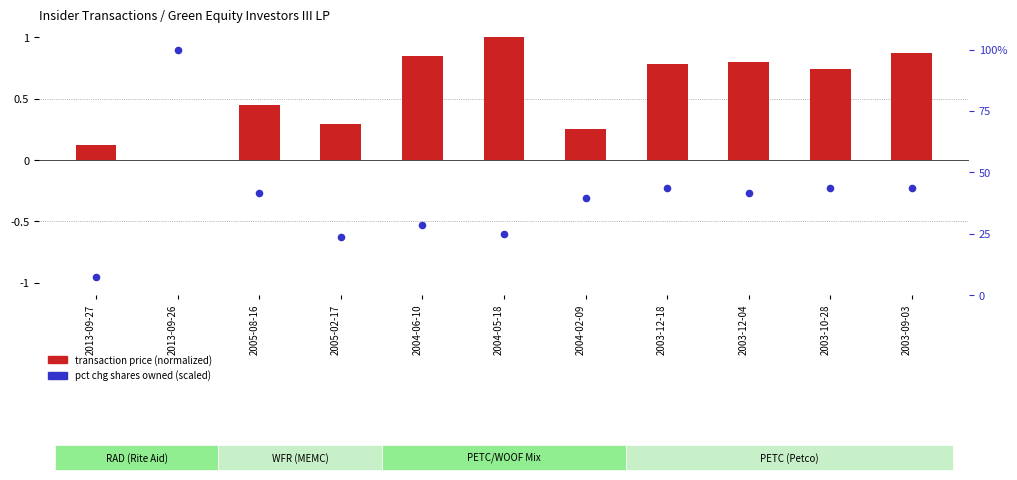

What is the total value across all series at 2004-06-10?

29.3